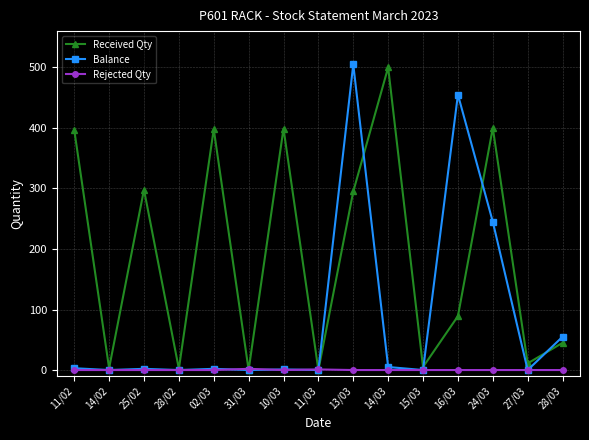

Where is Balance nearest to the value 252?

24/03